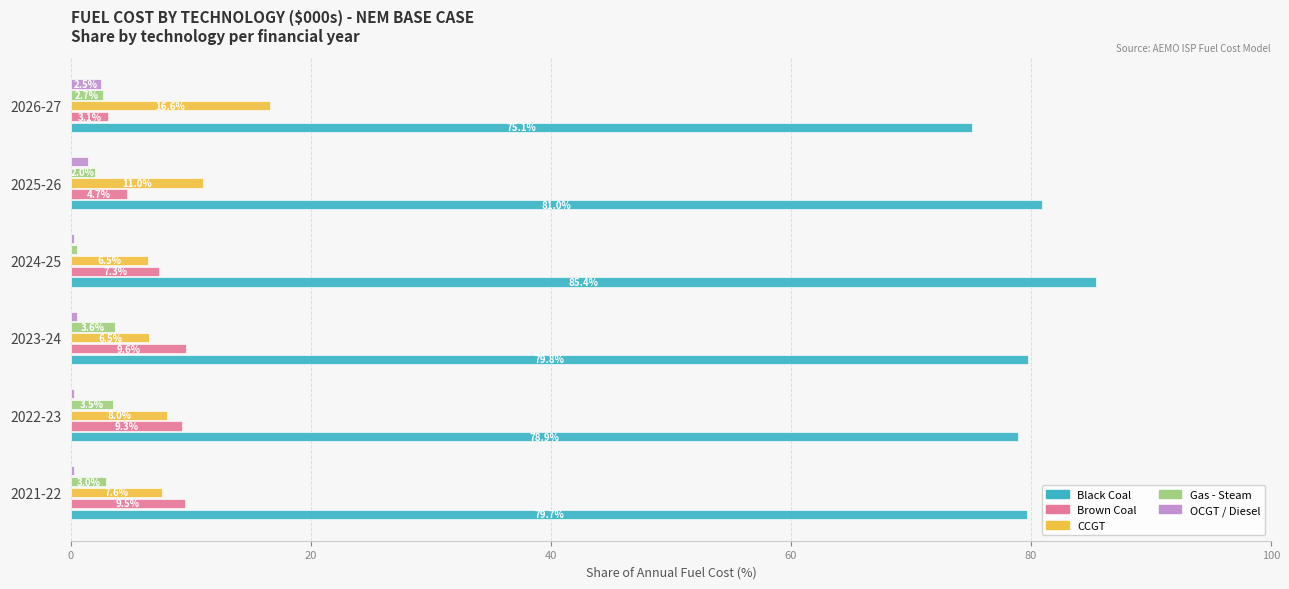

What are all the series names shown in the legend?

Black Coal, Brown Coal, CCGT, Gas - Steam, OCGT / Diesel